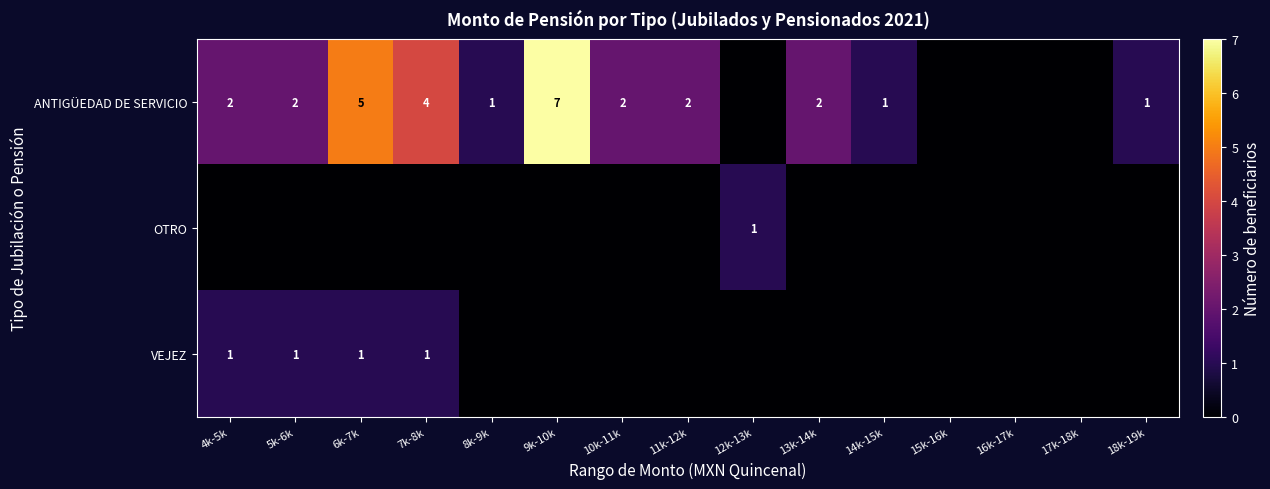

What is the sum of the ANTIGÜEDAD DE SERVICIO values at 5k-6k and 9k-10k?

9